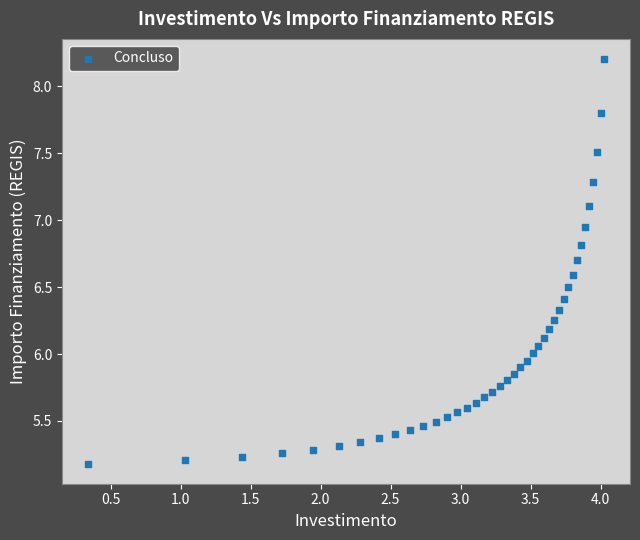

What is the range of X values (max minus min)?

3.7